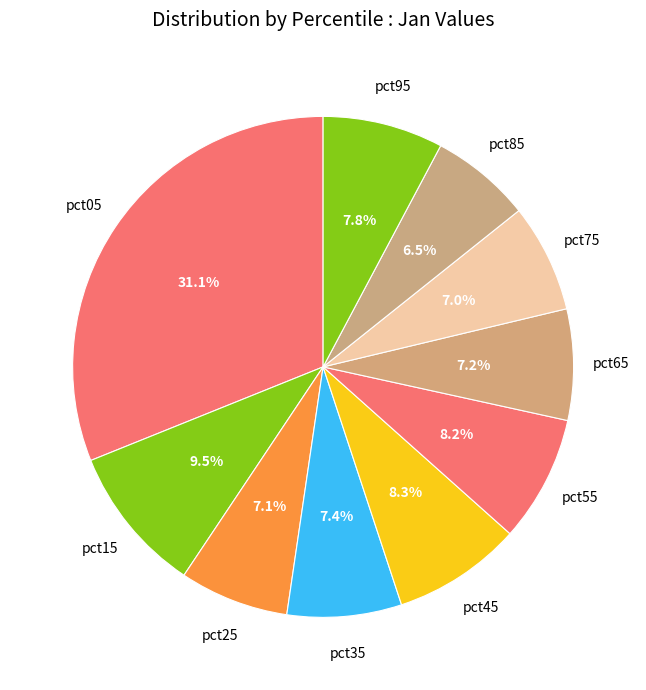

Does pct95 account for over 50% of the chart?

No